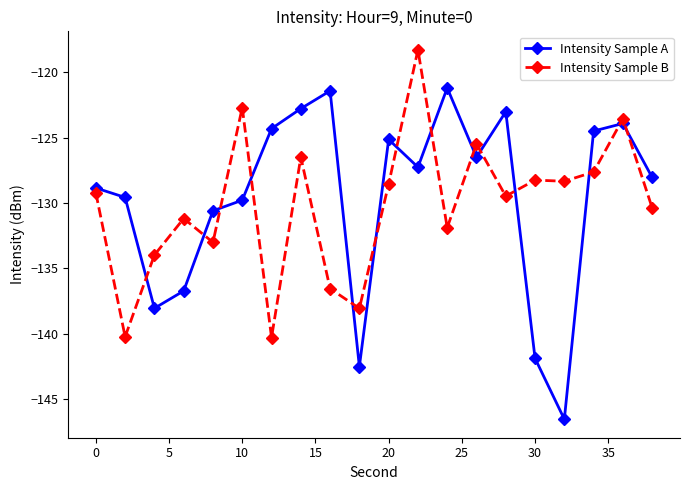

Which series has the largest range (max minus min)?

Intensity Sample A